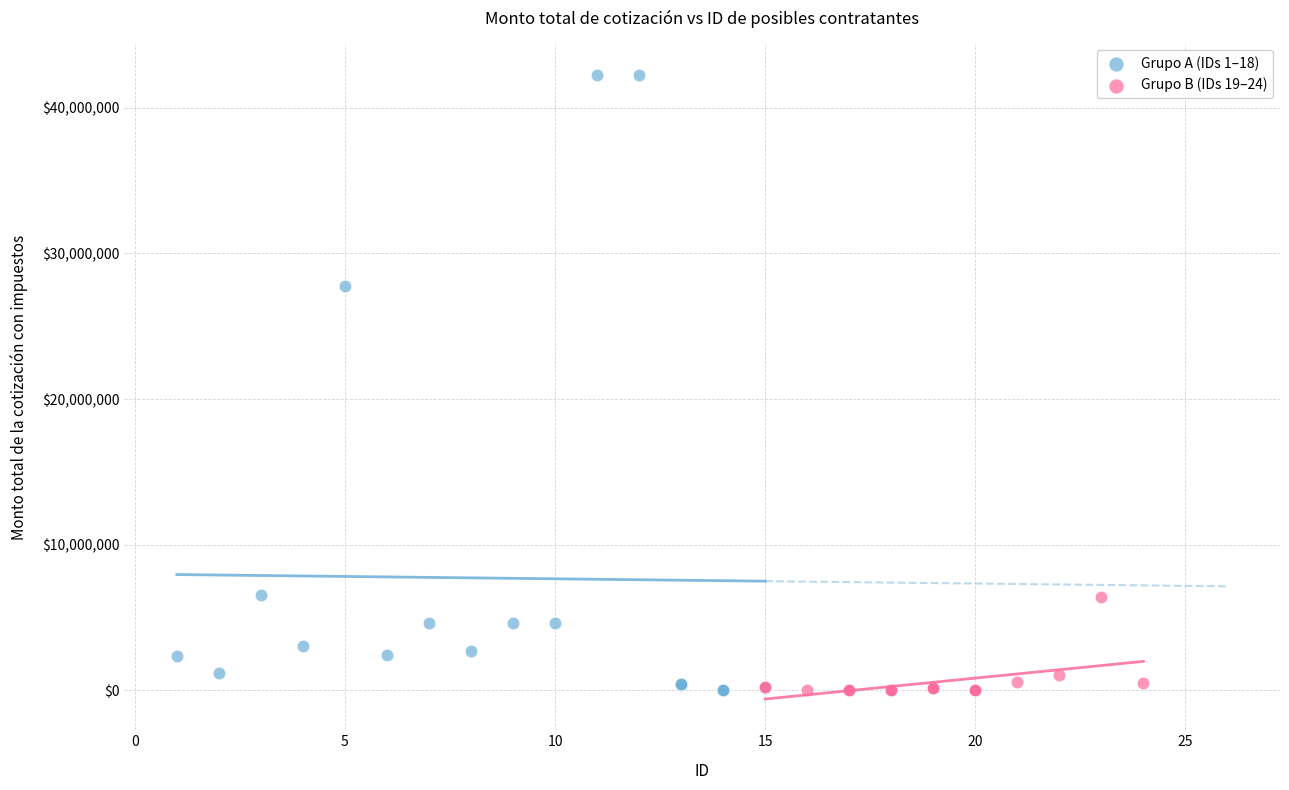

Which series has the widest spread of Y values?

Grupo A (IDs 1–18)